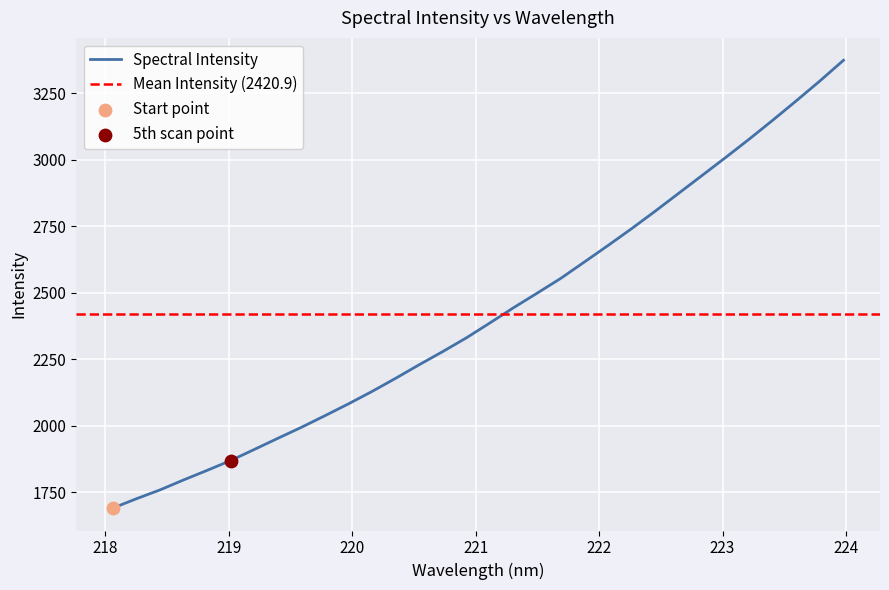

What is the highest value of the Spectral Intensity series?

3374.3